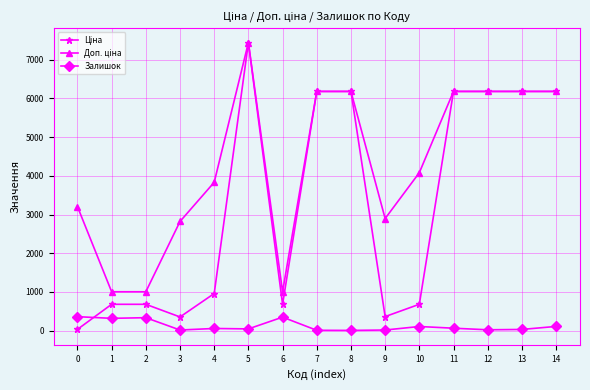

What is the highest value of the Залишок series?

360.0